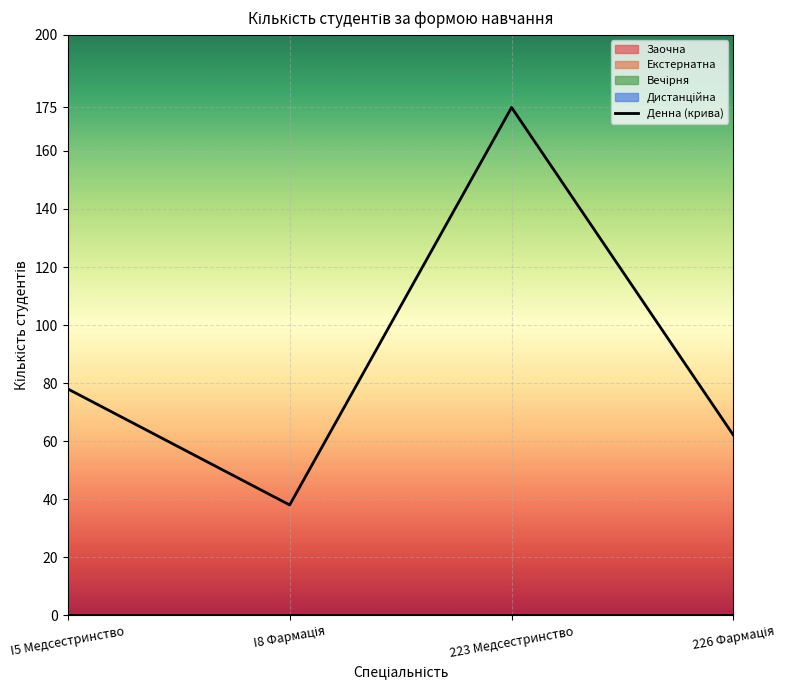

Does the chart display data point markers on the line(s)?

No